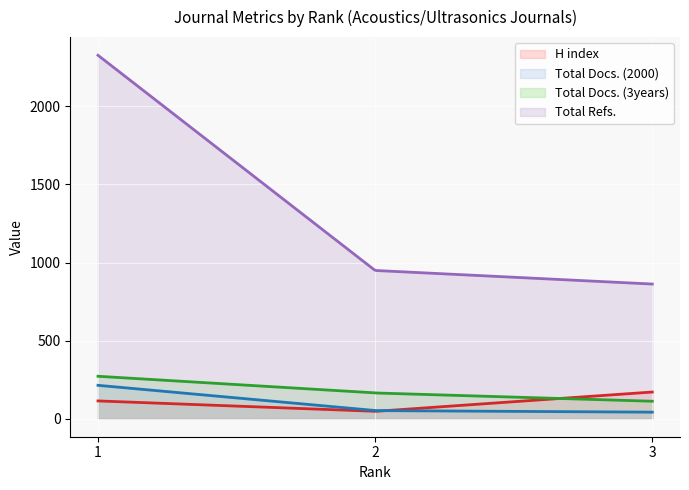

What is the difference between the Total Refs. values at 3 and 2?

87